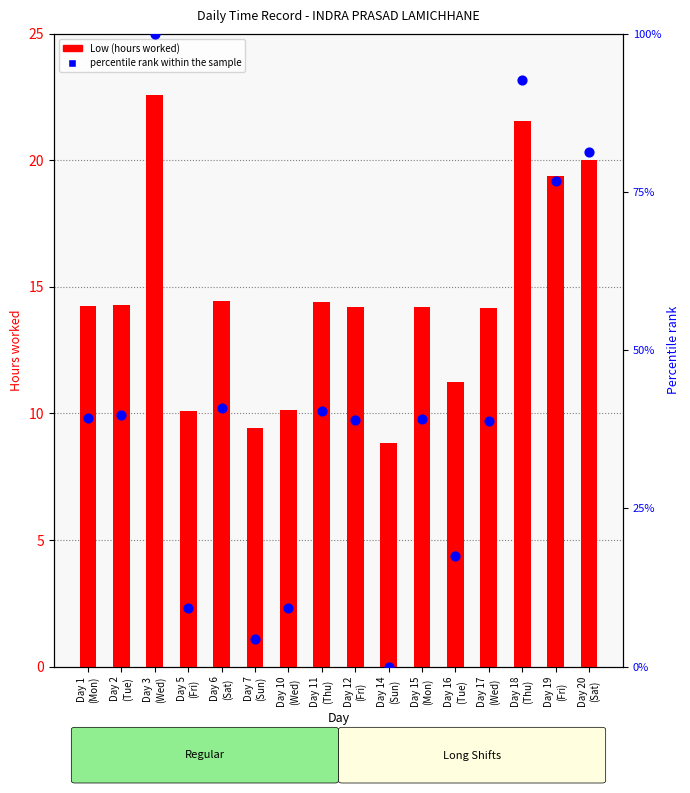

Which series reaches the maximum Y coordinate?

percentile rank within the sample